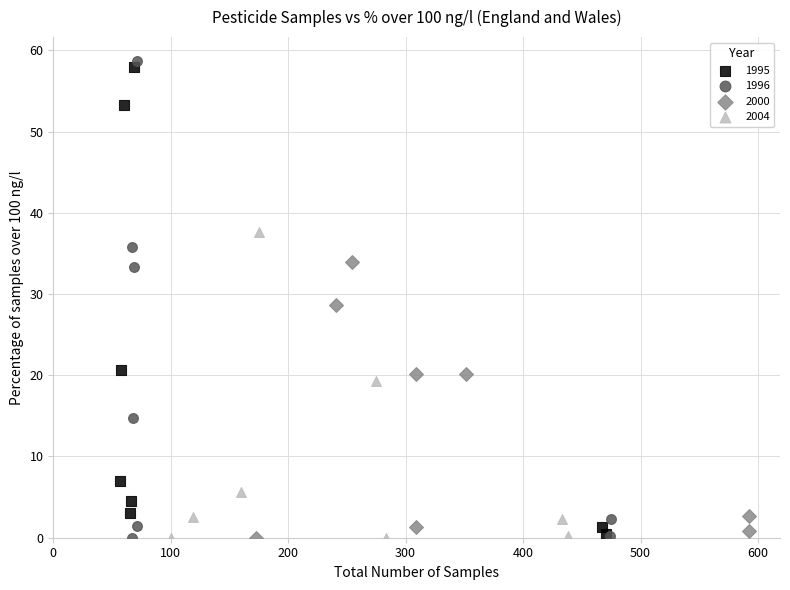

Which series has the largest Y range (max minus min)?

1996